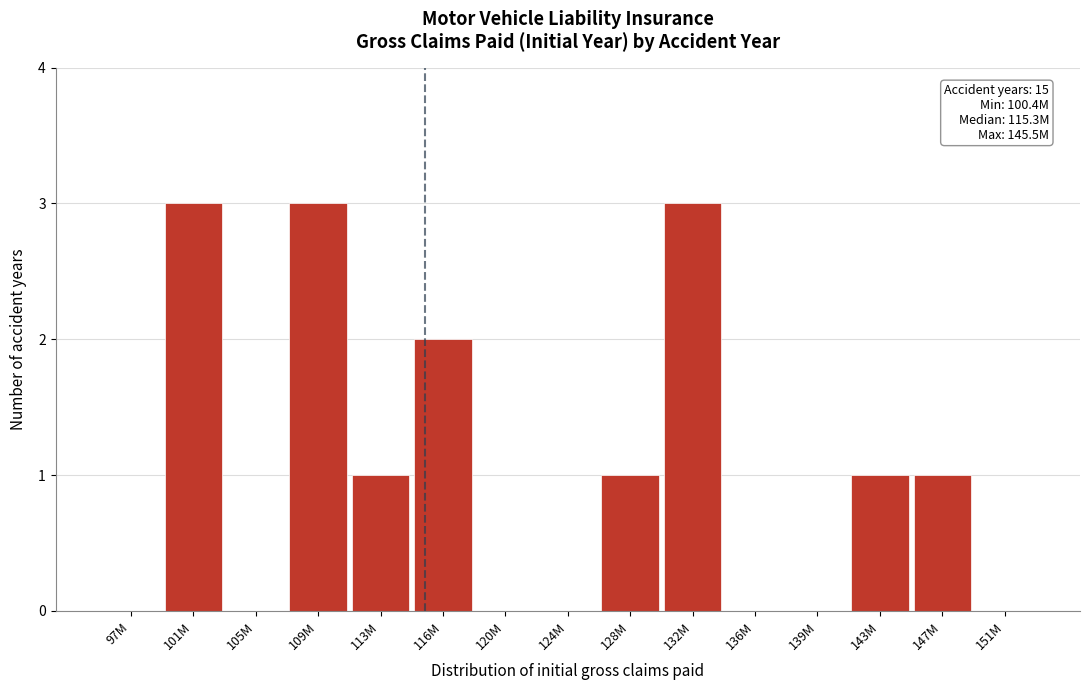

Reading left to right, list all the values displayed in this chart.

97M=0	101M=3	105M=0	109M=3	113M=1	116M=2	120M=0	124M=0	128M=1	132M=3	136M=0	139M=0	143M=1	147M=1	151M=0